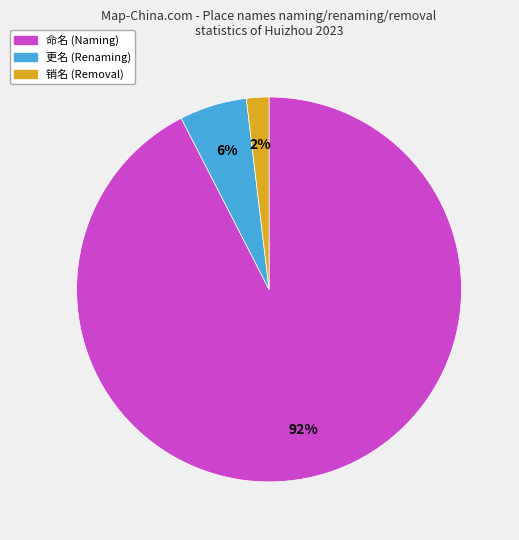

Rank the categories by value from lowest to highest.

销名, 更名, 命名